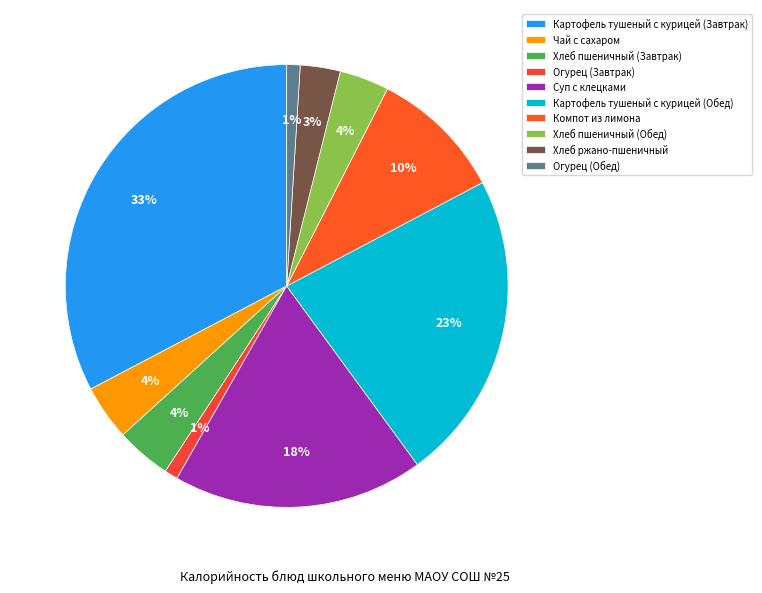

True or false: Хлеб пшеничный (Обед) accounts for 1% of the total.

False